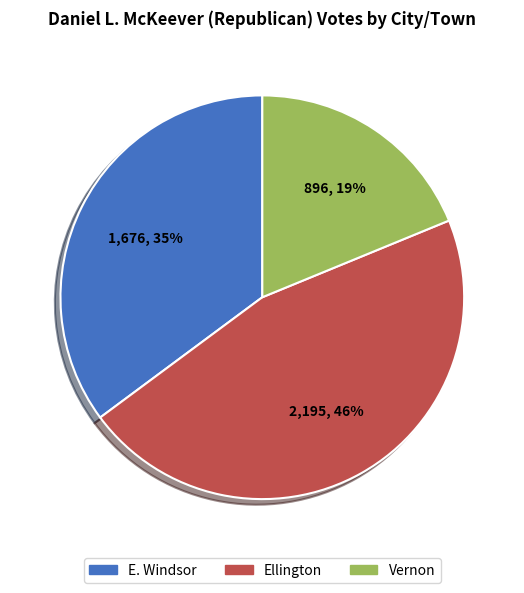

Combined, do Vernon and Ellington account for over 50%?

Yes